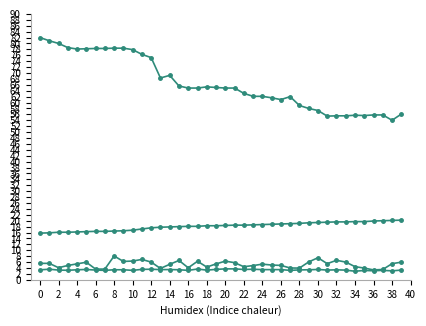

Count the number of data series in this chart.

4